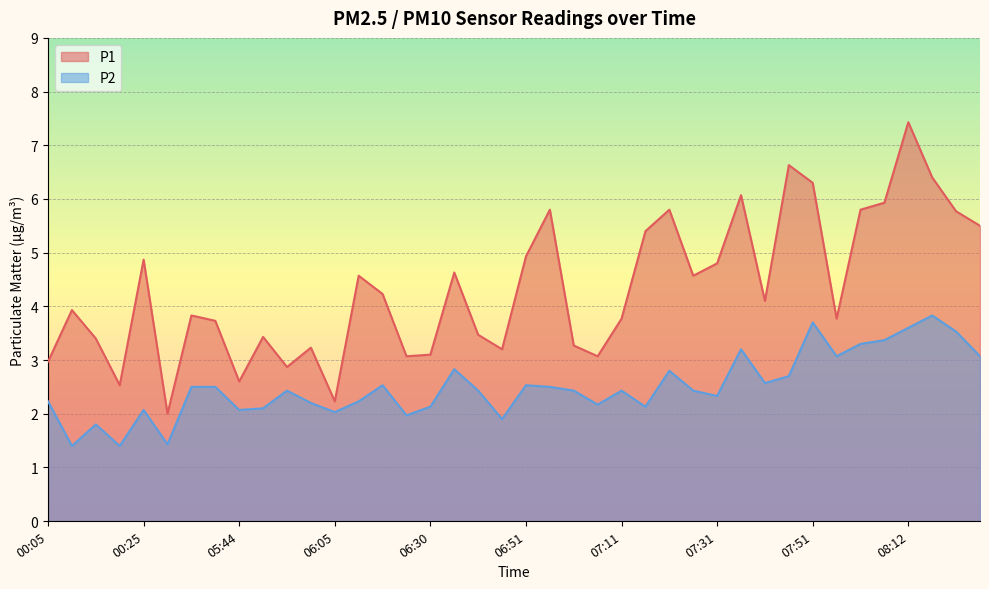

What is the total value across all series at 05:34?

6.3